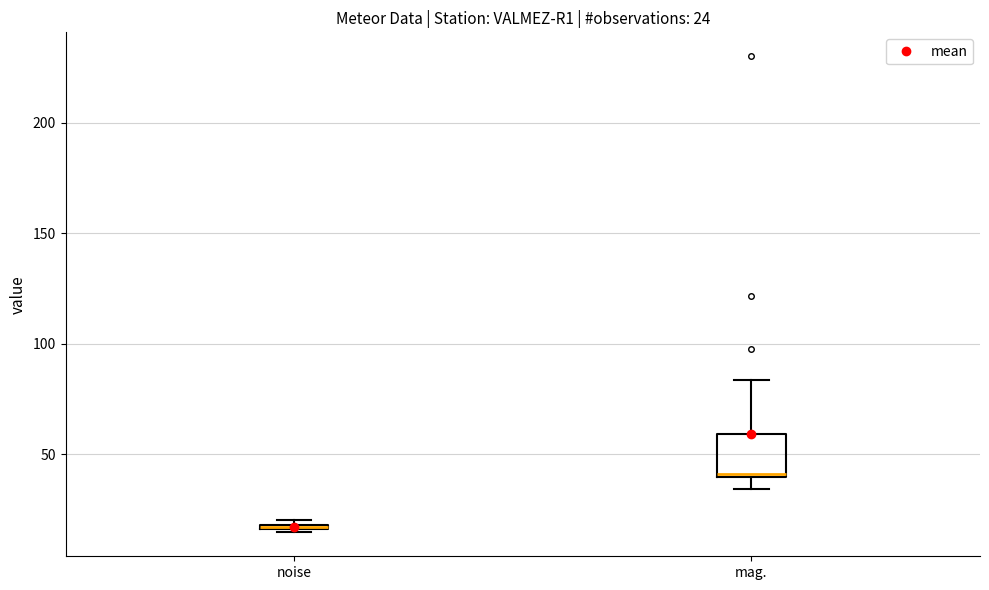

Comparing the boxes themselves (not the whiskers), which one is the tallest?

mag.